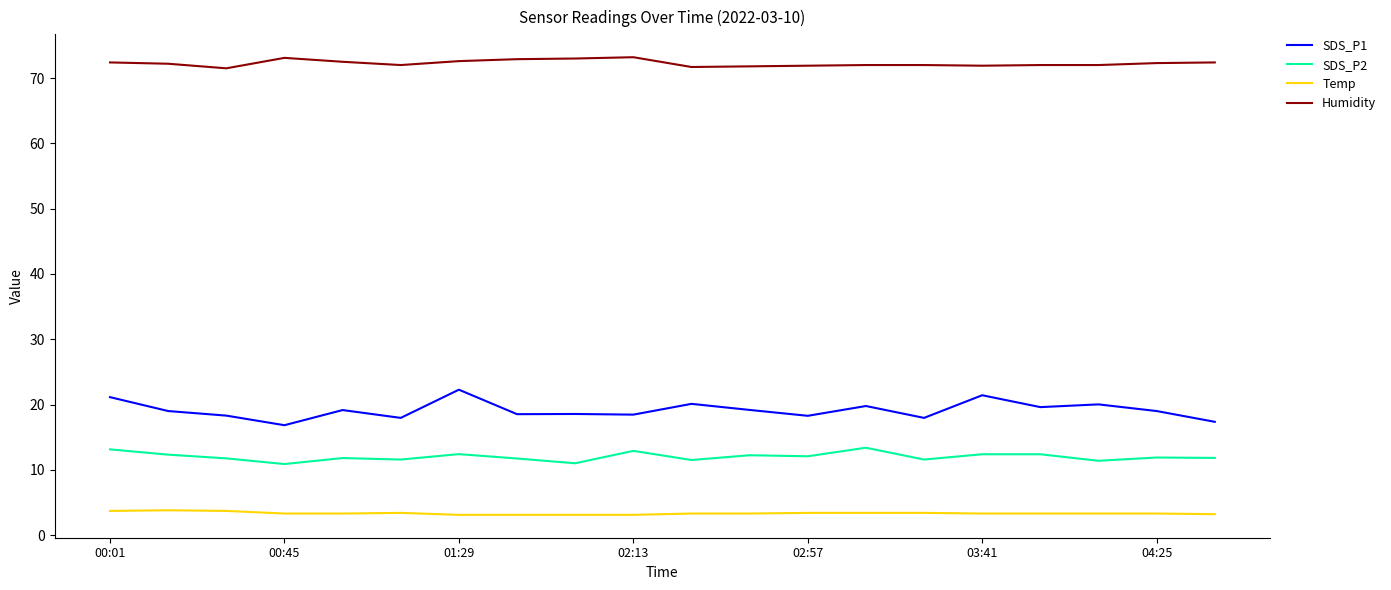

True or false: SDS_P1 and Humidity cross at least once.

False